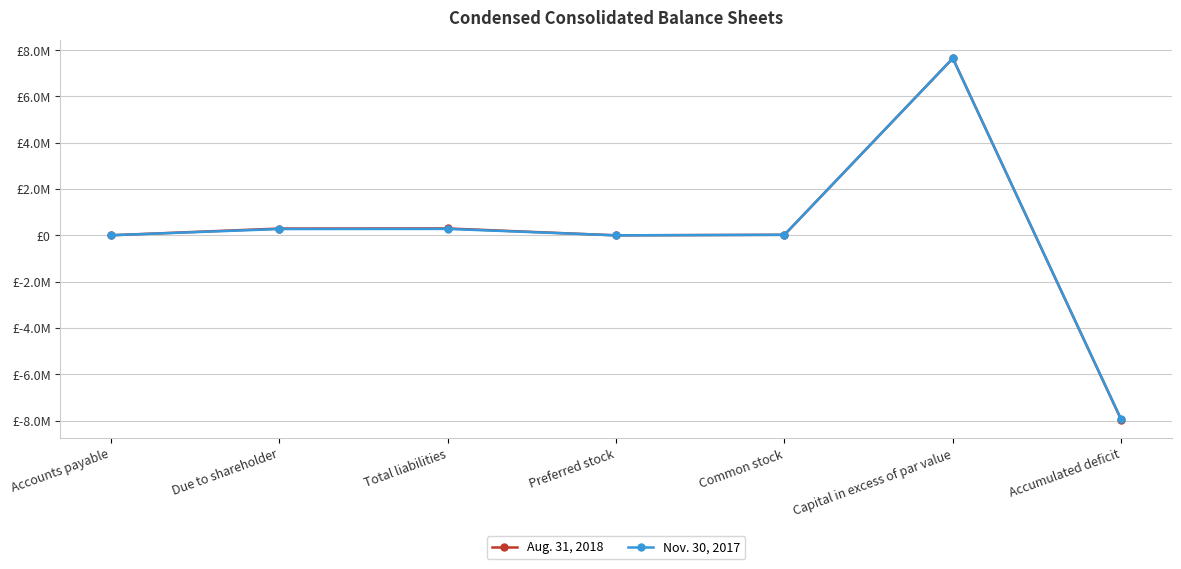

What are all the series names shown in the legend?

Aug. 31, 2018, Nov. 30, 2017